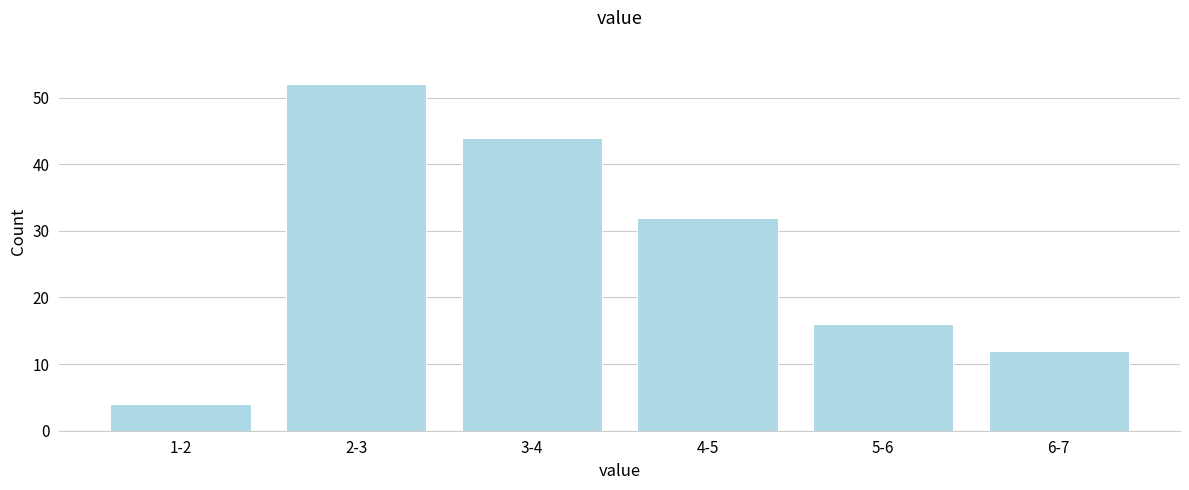

Reading right to left, transcribe all the data shown in this chart.

12	16	32	44	52	4